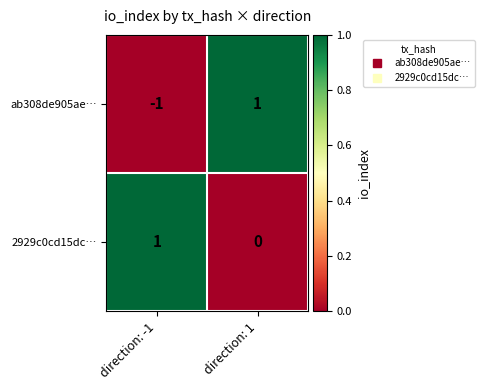

List the labels in order of ab308de905ae… value, largest first.

direction: 1, direction: -1